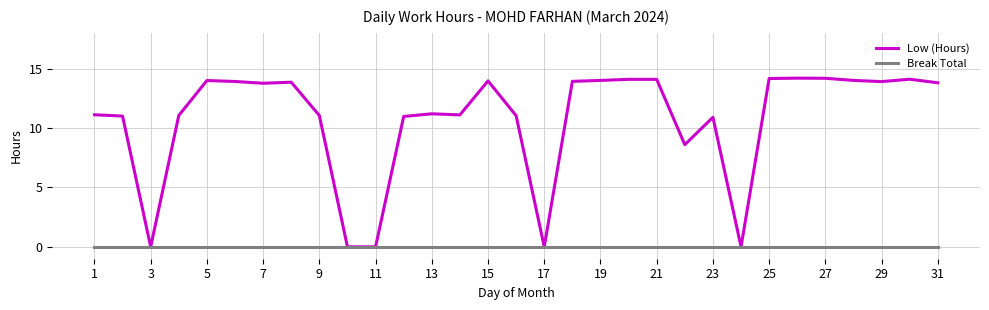

Which series has the largest range (max minus min)?

Low (Hours)